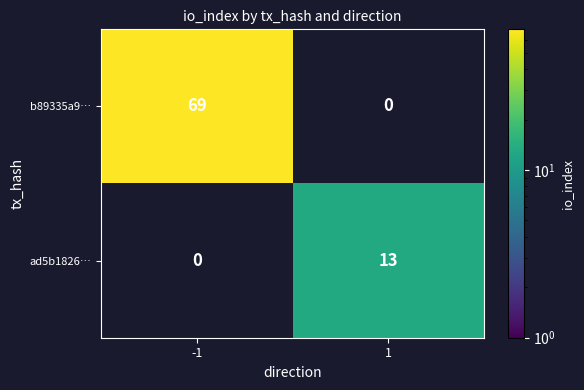

What is the difference between the maximum and minimum values in the b89335a9… series?

69